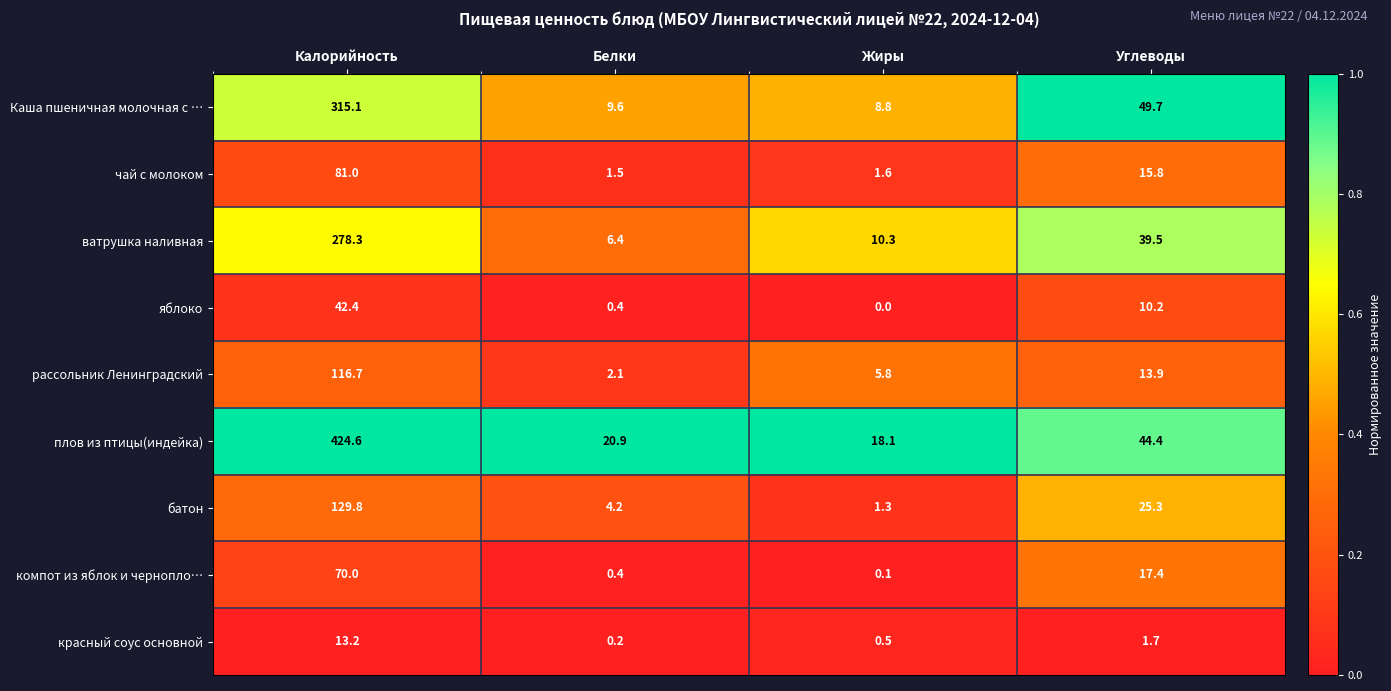

Which series has the largest range (max minus min)?

плов из птицы(индейка)